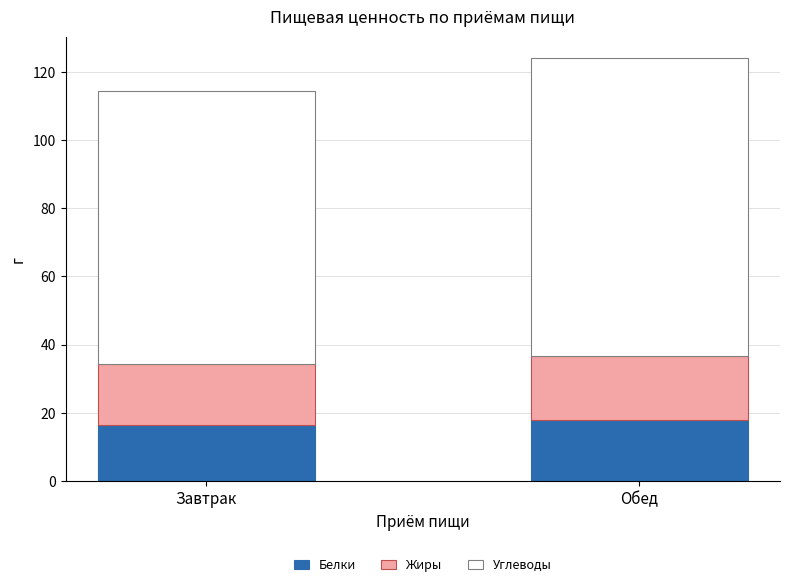

What is the highest value of the Белки series?

17.9